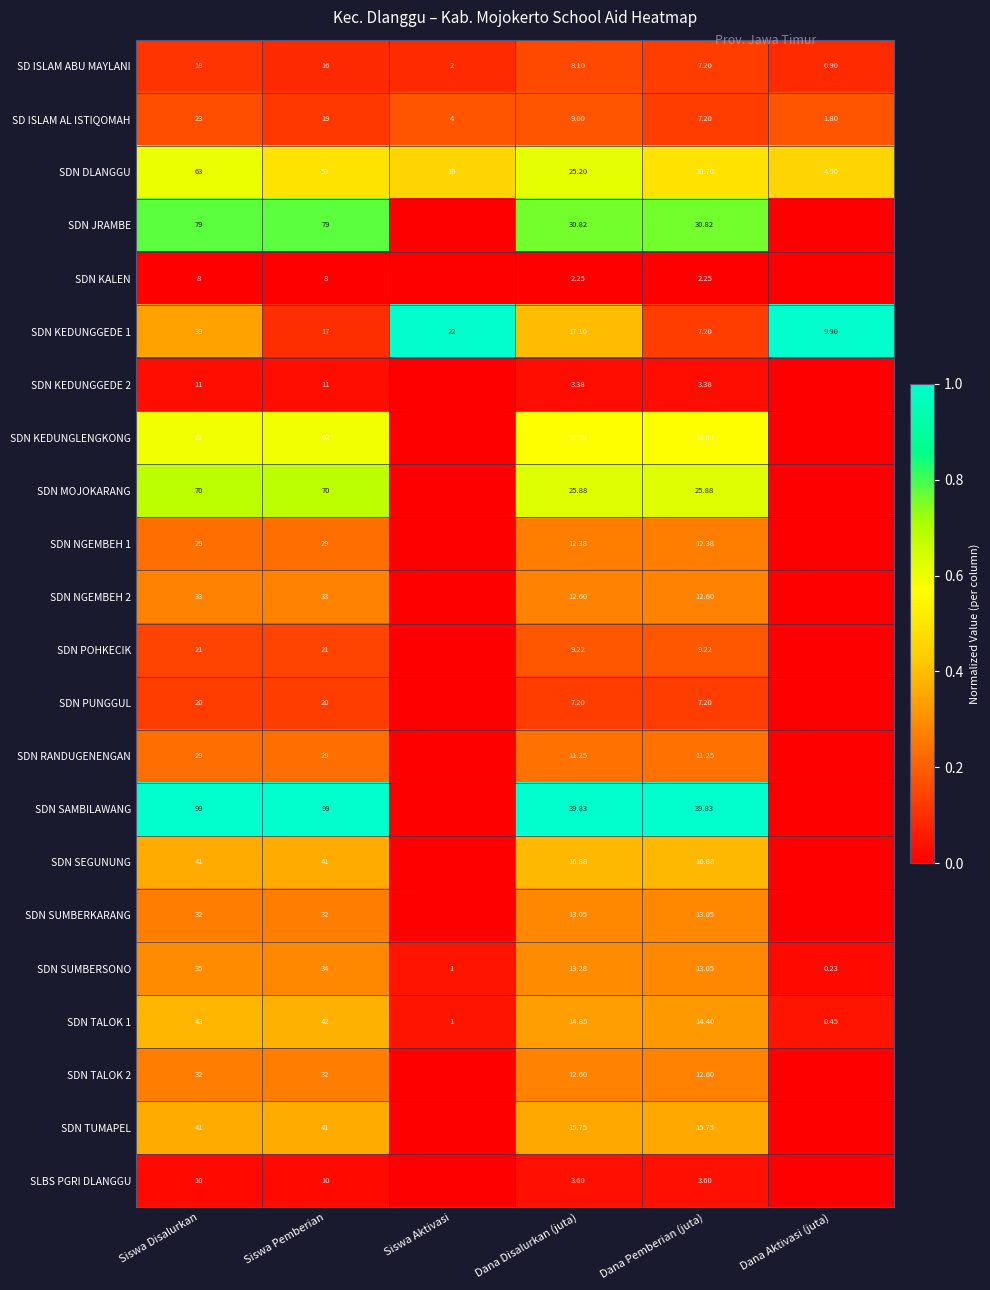

At which label is SDN DLANGGU closest to 33?

Dana Disalurkan (juta)